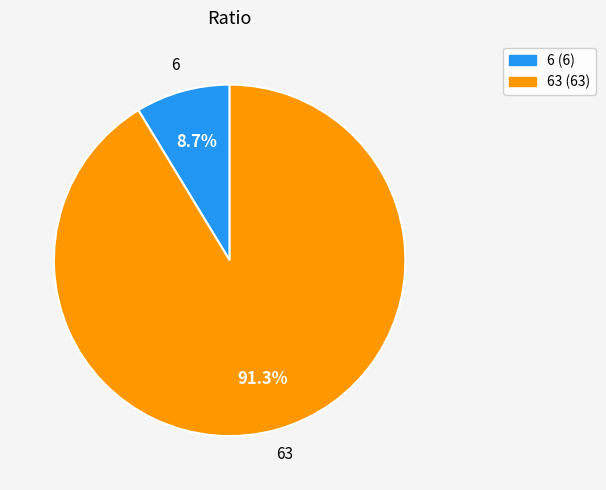

Does any single category account for the majority?

Yes